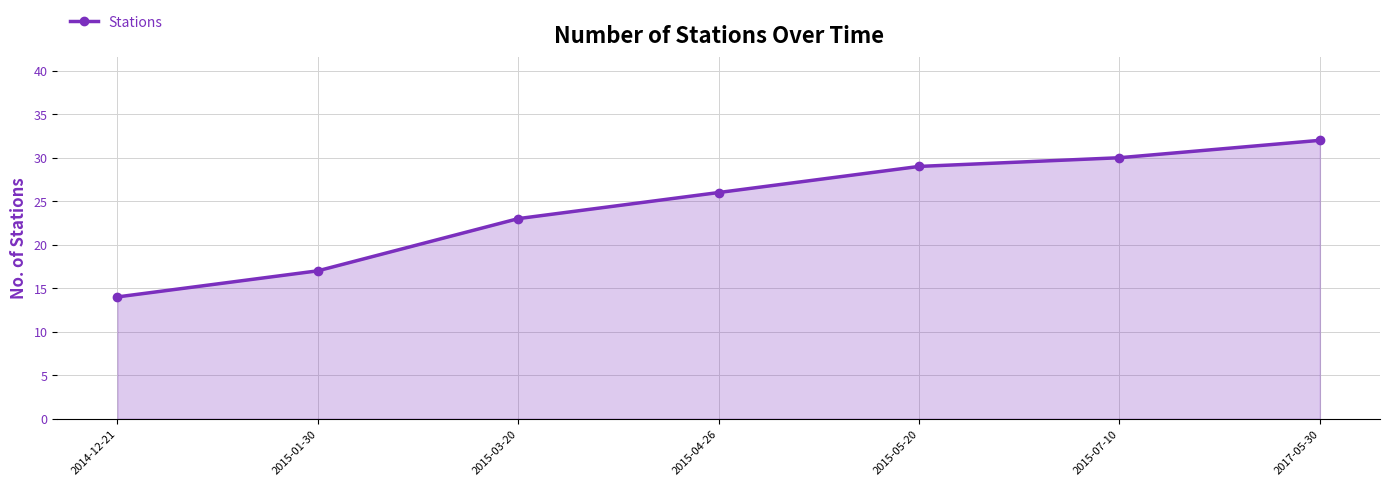

Between 2015-01-30 and 2015-04-26, which is larger?

2015-04-26